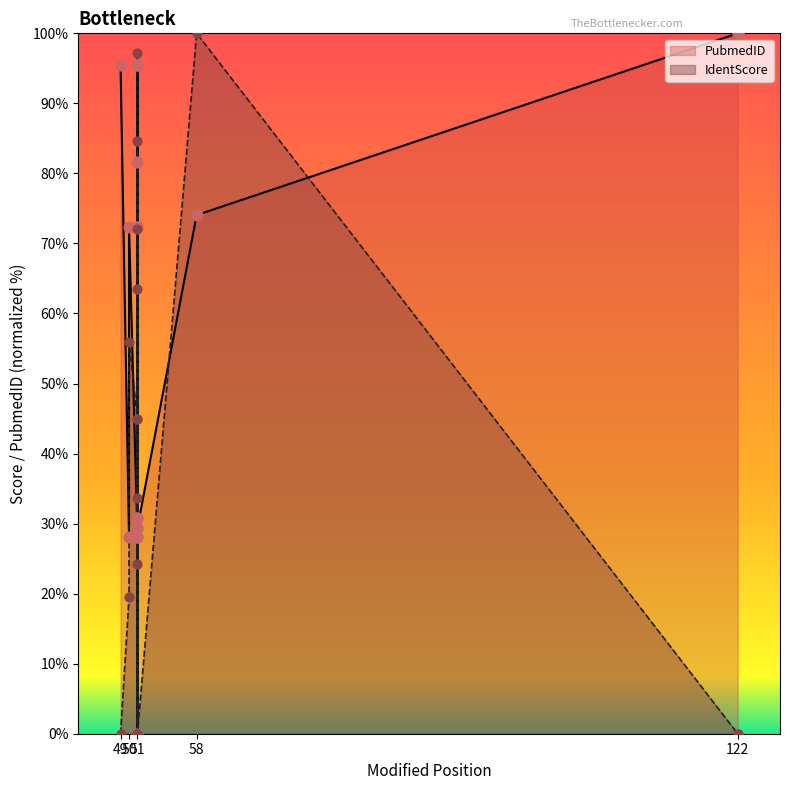

Which series reaches the minimum Y coordinate?

PubmedID